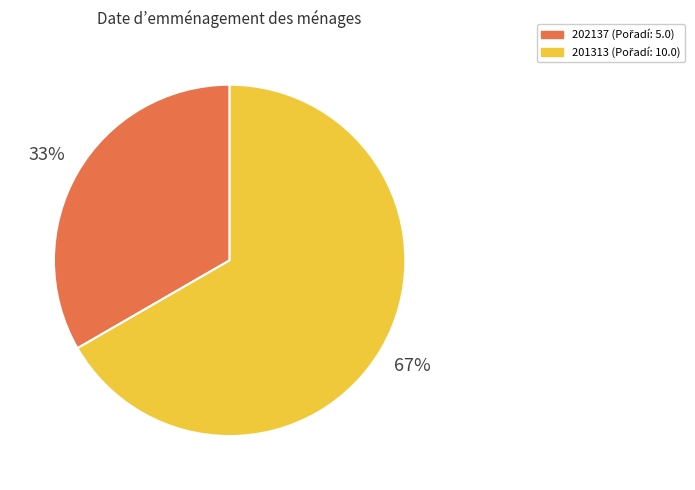

Approximately how many times larger is the value at 202137 compared to 201313?

0.5